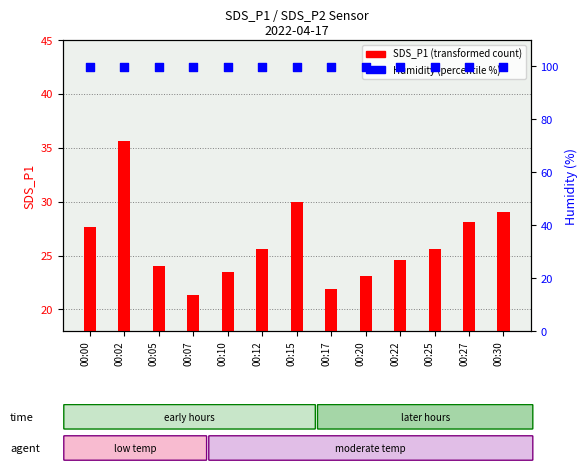

What are all the series names shown in the legend?

SDS_P1 (transformed count), Humidity (%)